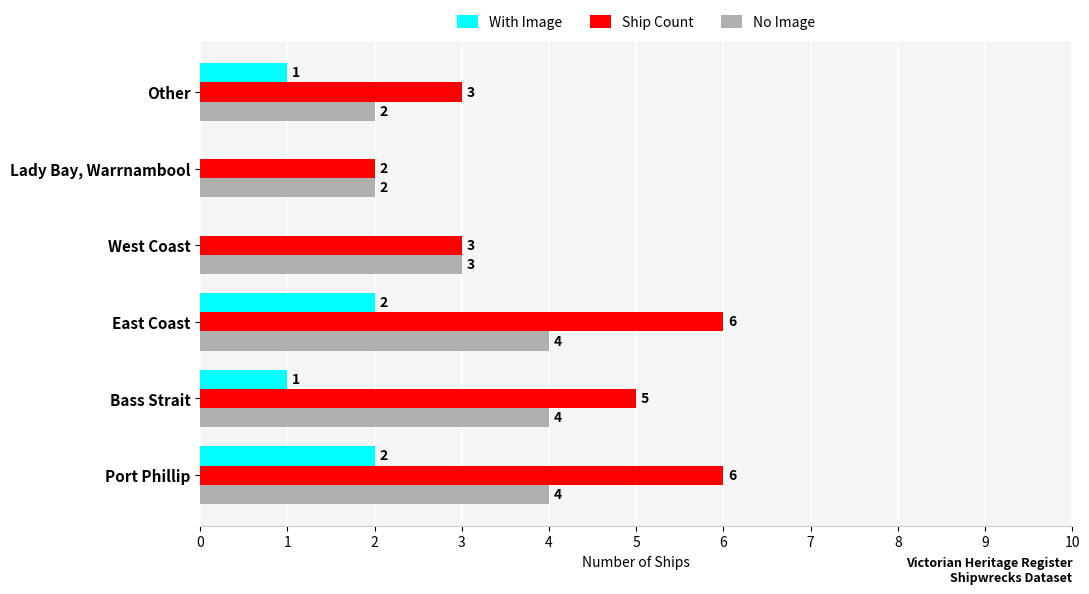

The Ship Count series shows 4 at West Coast. True or false?

False